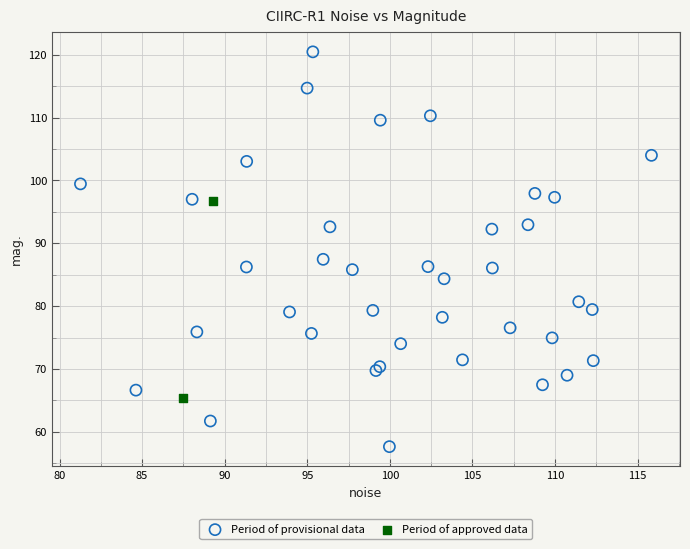

Which series reaches the minimum Y coordinate?

Period of provisional data